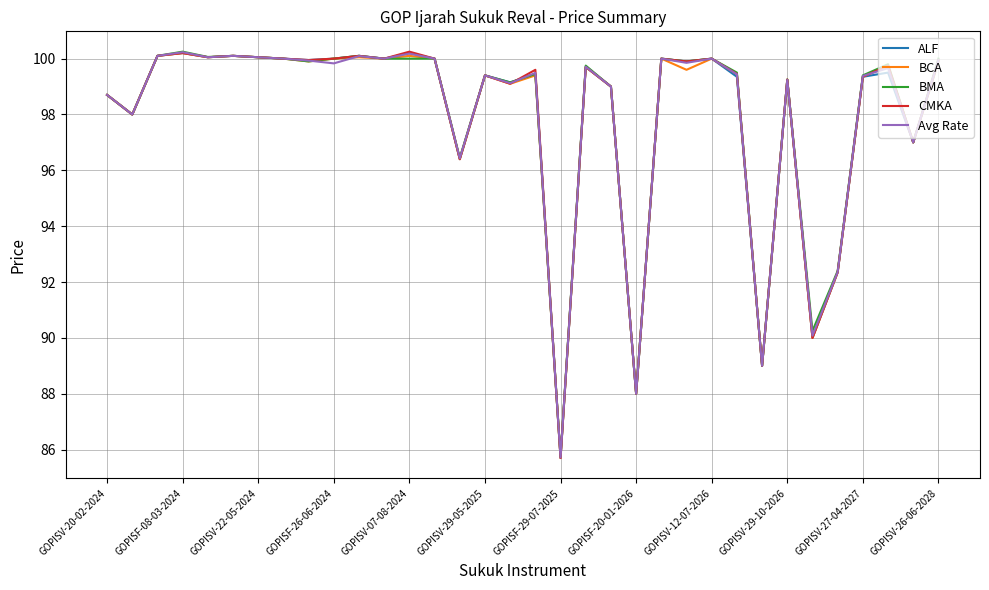

List the series in order of their overall mean, highest first.

BMA, CMKA, Avg Rate, ALF, BCA